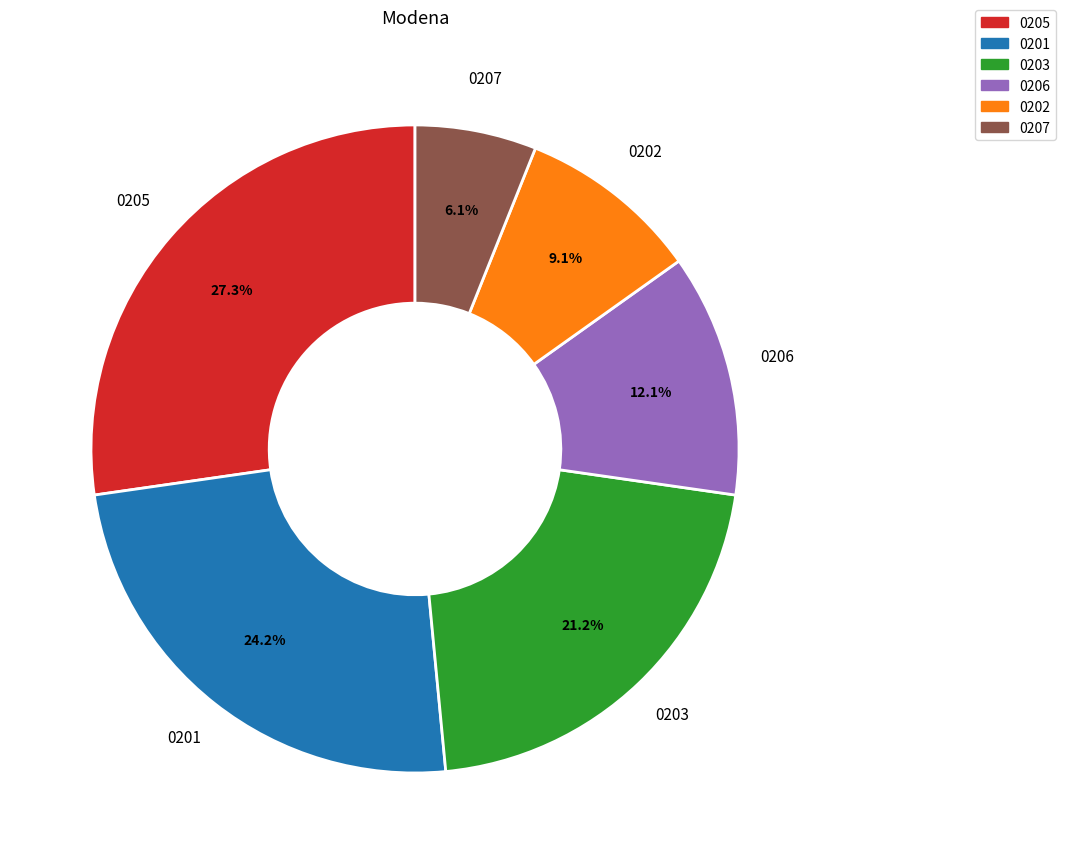

Is there a majority slice in this chart?

No